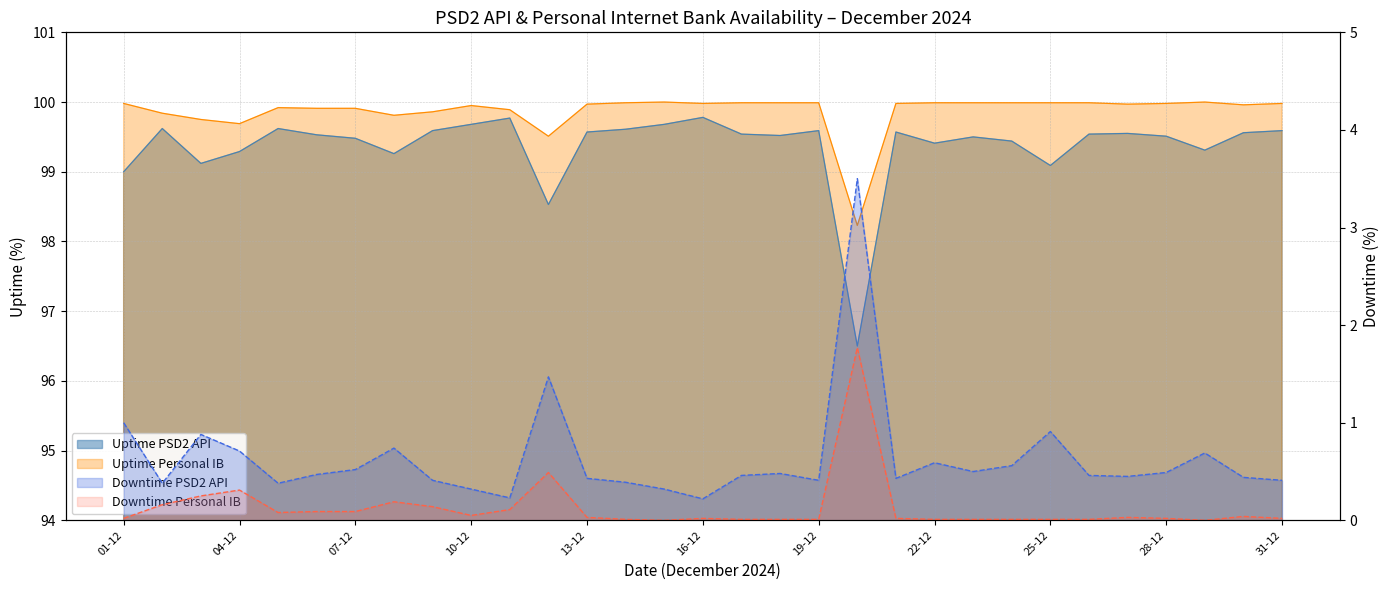

What is the maximum value for Downtime PSD2 API line?

3.5